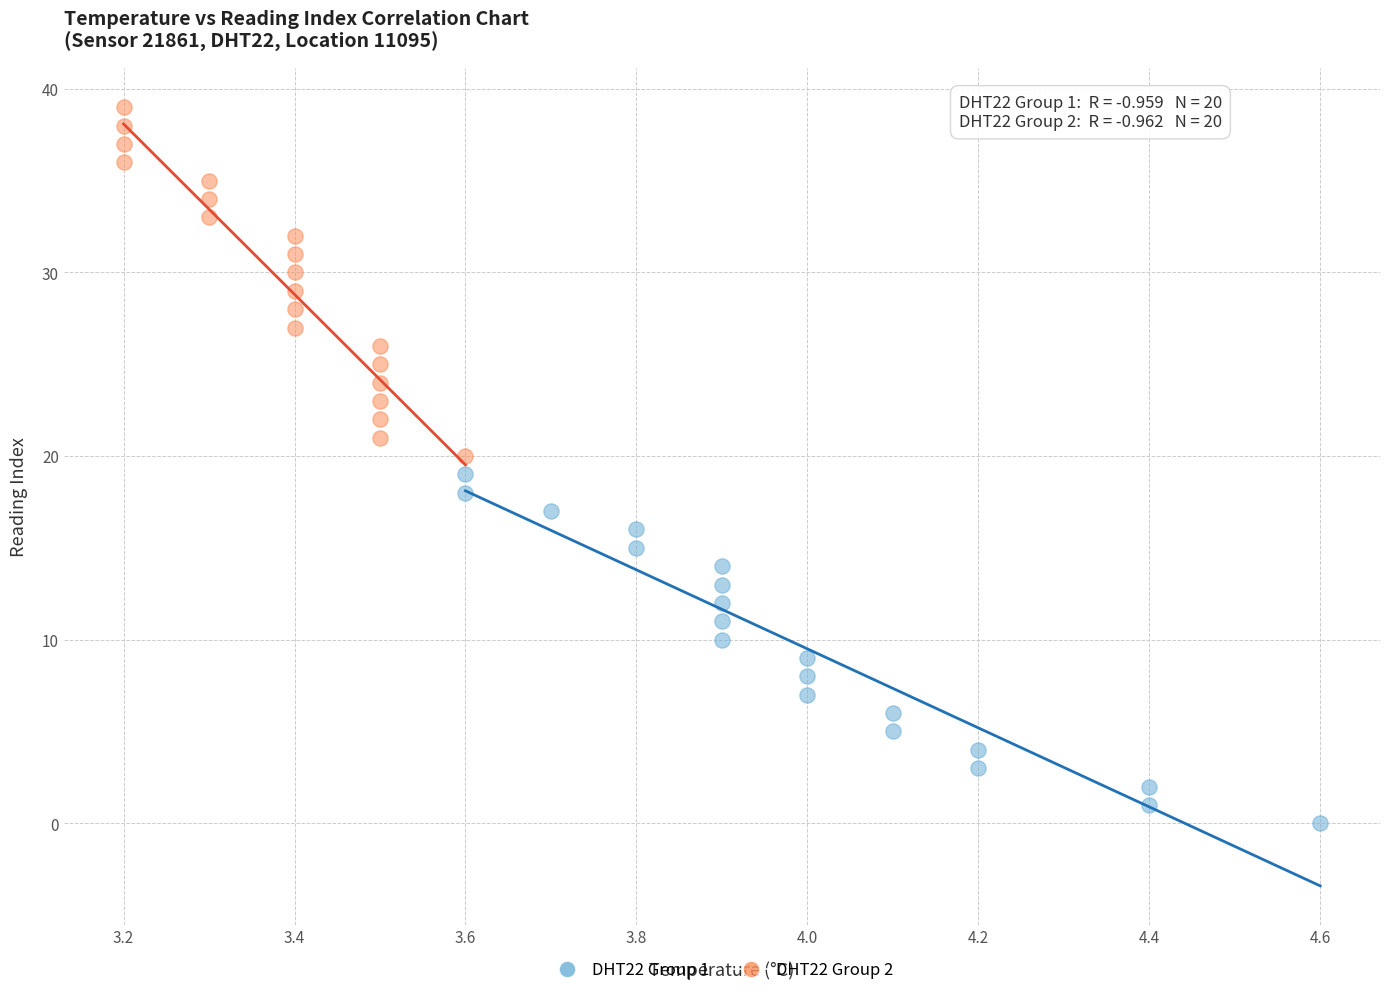

Which series contains the lowest Y value?

DHT22 Group 1